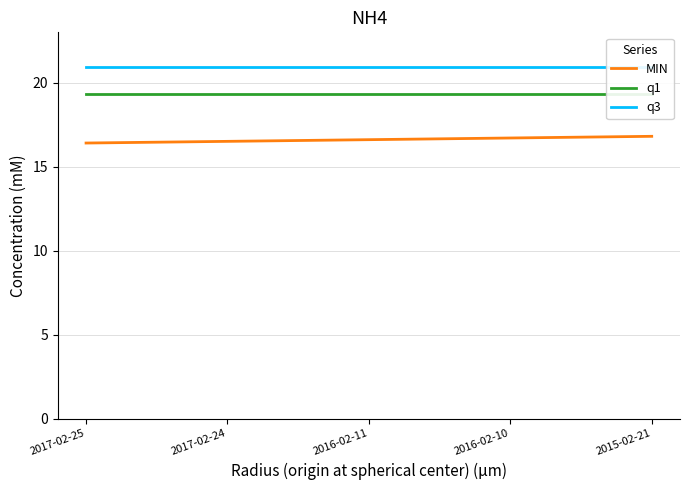

What position from the right is 2017-02-25?

5